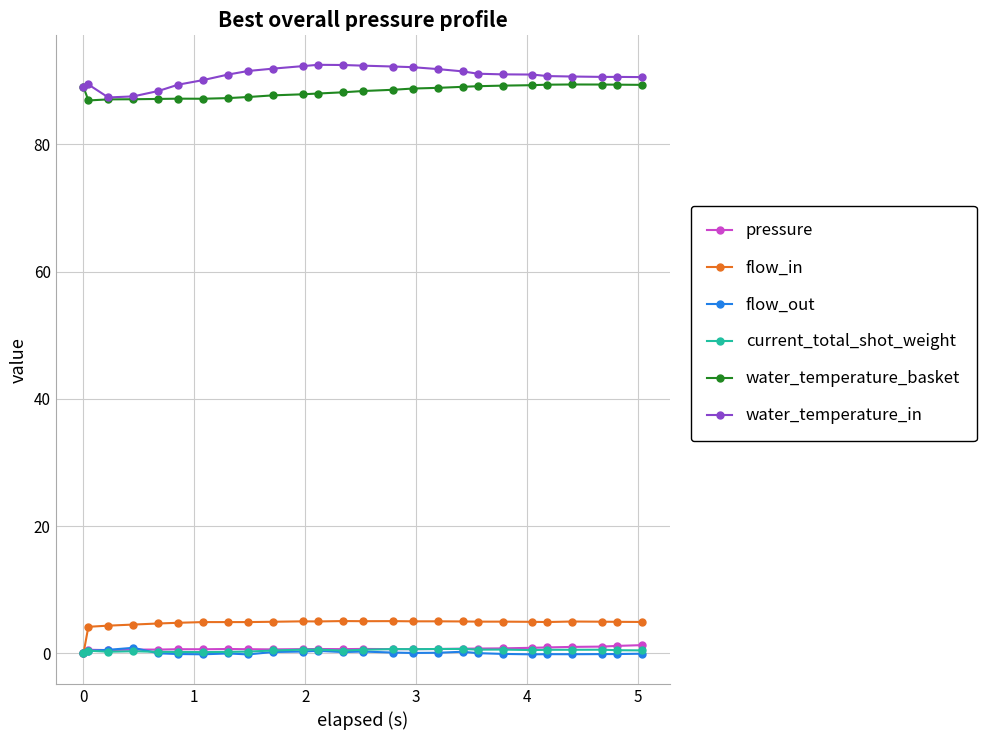

At how many categories does at least one series exceed 29?

26